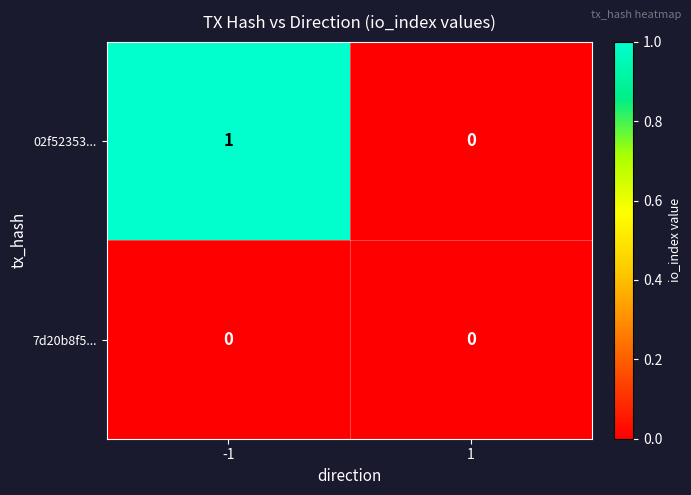

List the series in order of their peak value, highest first.

02f52353..., 7d20b8f5...